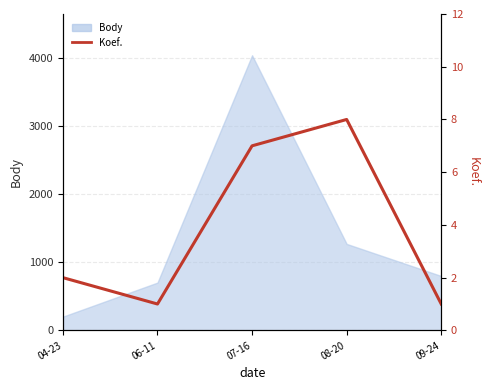

How many lines are shown in the chart?

1